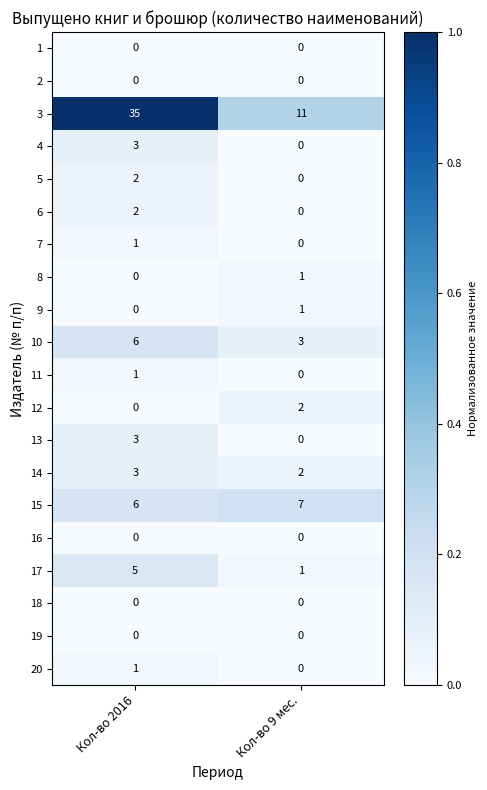

What is the difference between the highest and lowest values at Кол-во 9 мес.?

11